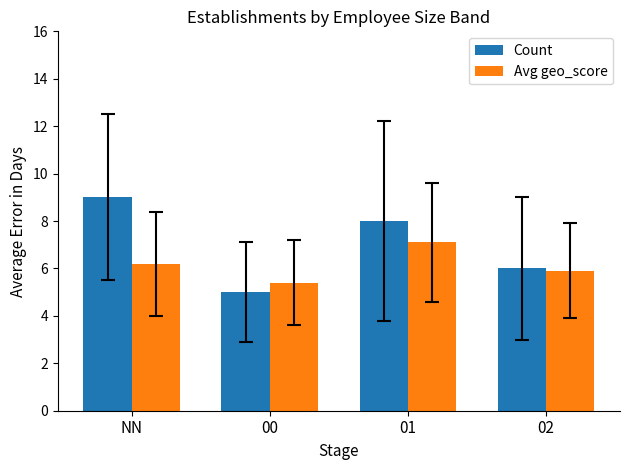

What is the difference between the Count values at 00 and 01?

3.0